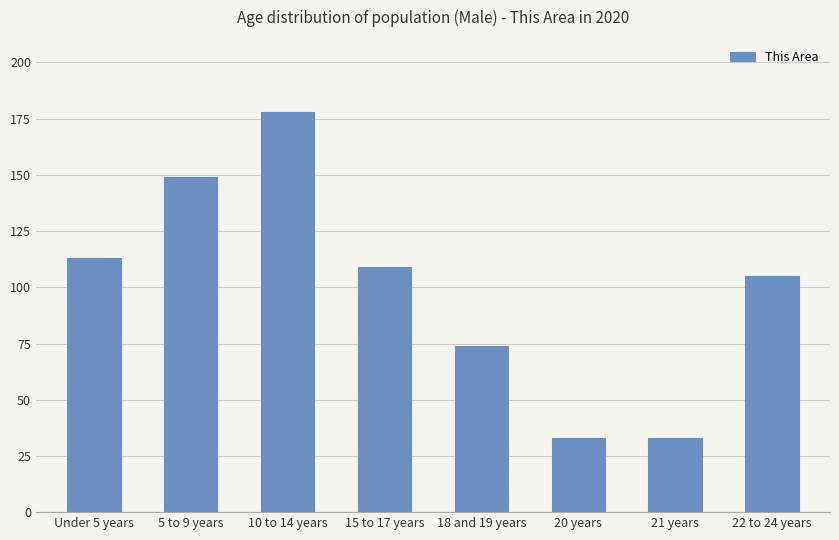

Are the bars grouped side by side (vs. stacked)?

No